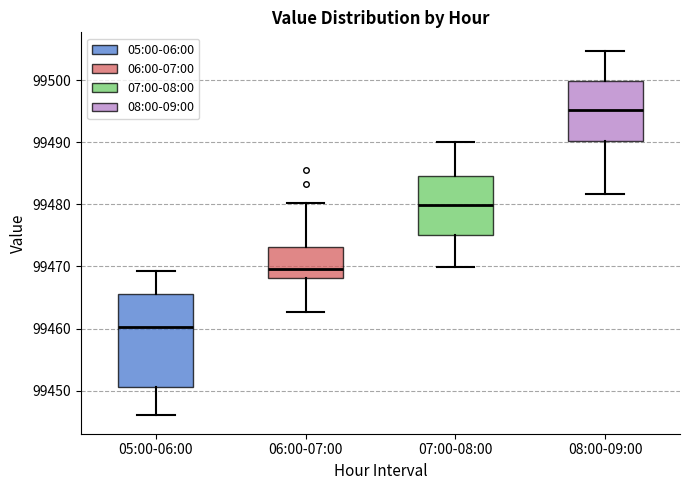

Reading left to right, transcribe this box plot: for each box, give where its median line is, the range the box spans, and where its two whiskers end, as read against the y-axis. The values are not printed on the chart, so give them approximately, as read against the axis.

05:00-06:00: median 99460, box 99451 to 99465, whiskers 99446 to 99469
06:00-07:00: median 99470, box 99468 to 99473, whiskers 99463 to 99480
07:00-08:00: median 99480, box 99475 to 99485, whiskers 99470 to 99490
08:00-09:00: median 99495, box 99490 to 99500, whiskers 99482 to 99505